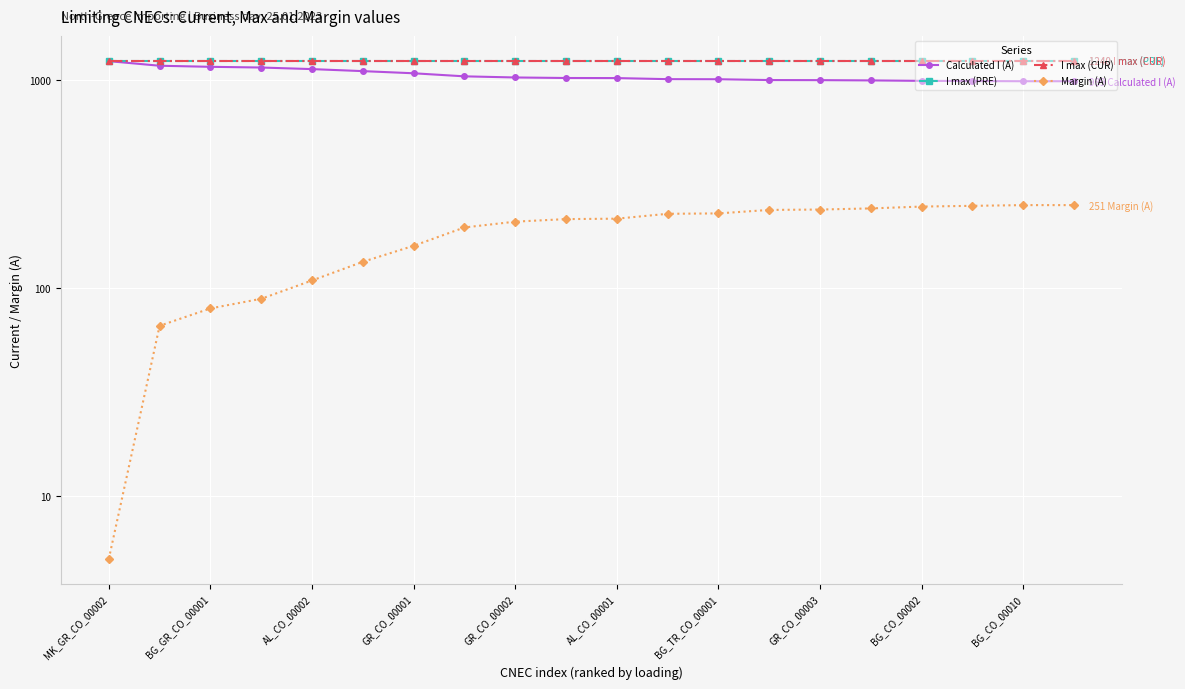

What is the value of the I max (CUR) point at the 11th from the left?

1240